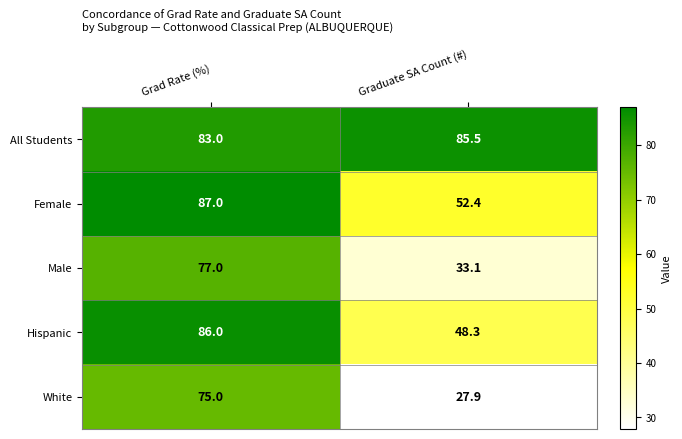

What is the minimum value shown in the chart?

27.9